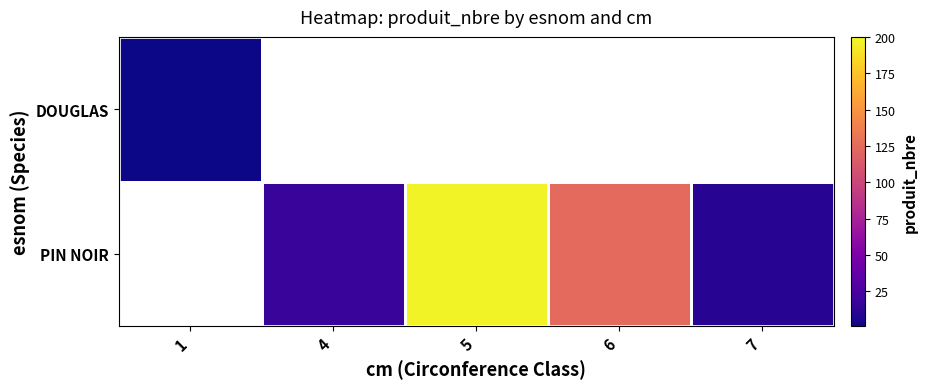

Rank the series by their maximum value, from lowest to highest.

DOUGLAS, PIN NOIR